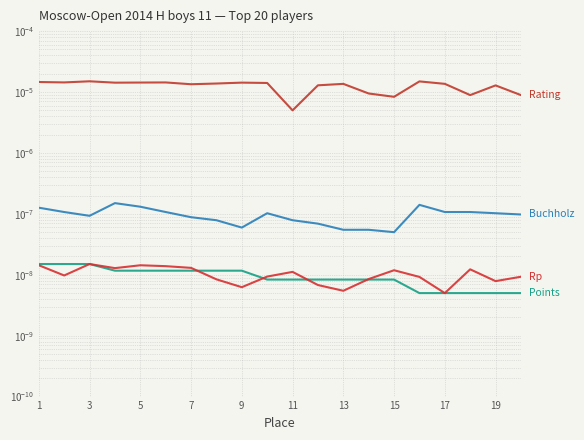

True or false: Rating has more than 0 points higher than both neighbors.

True